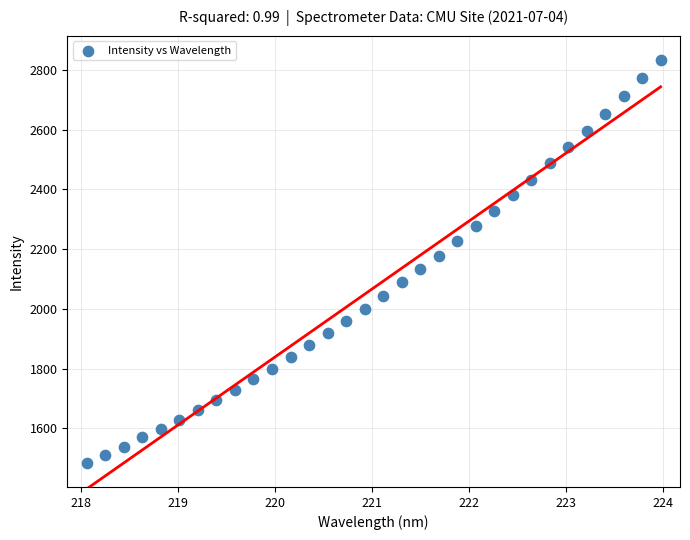

What is the range of Y values (max minus min)?

1351.3